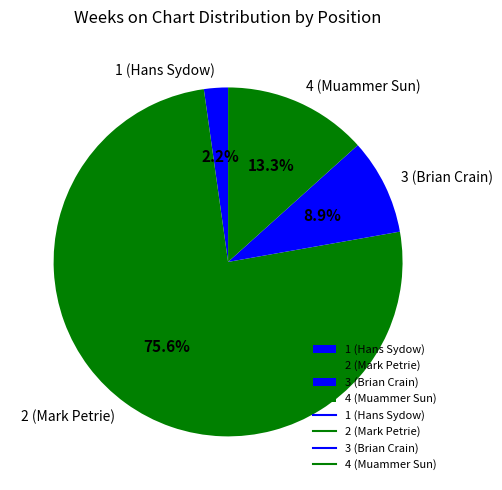

How many slices are in this pie chart?

4